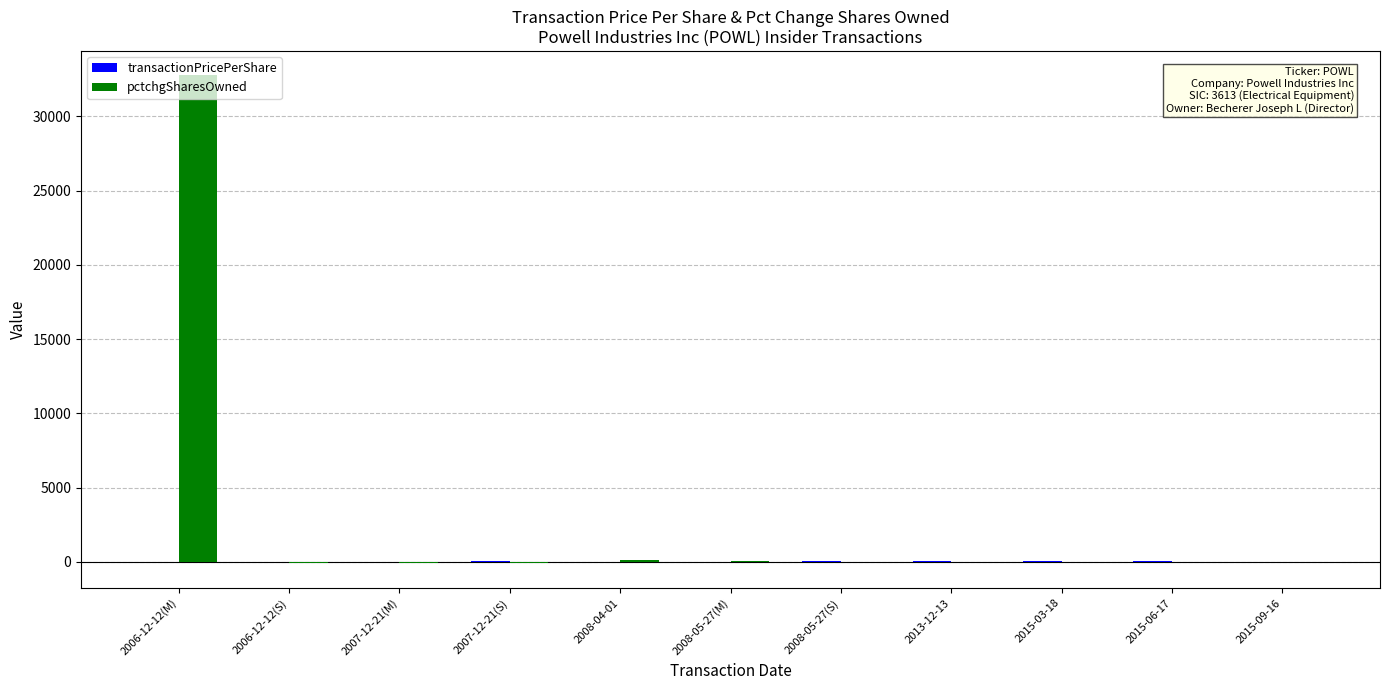

Does the chart contain stacked bars?

No